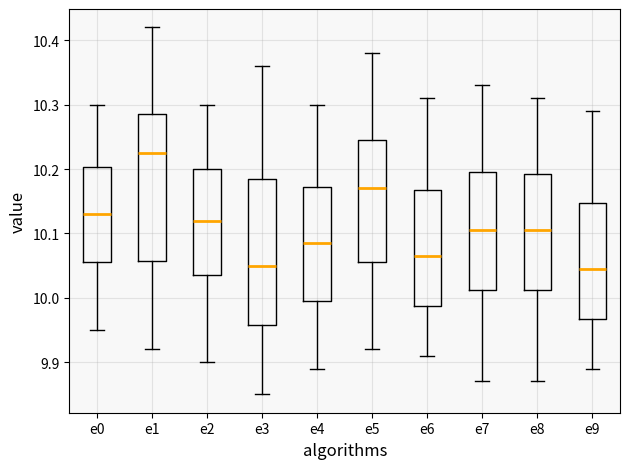

Reading left to right, read every box against the y-axis: the position of its median line, the range the box covers, and the ends of its whiskers. The values are not printed on the chart, so give them approximately, as read against the axis.

e0: median 10.13, box 10.06 to 10.20, whiskers 9.95 to 10.30
e1: median 10.23, box 10.06 to 10.29, whiskers 9.92 to 10.42
e2: median 10.12, box 10.04 to 10.20, whiskers 9.90 to 10.30
e3: median 10.05, box 9.96 to 10.19, whiskers 9.85 to 10.36
e4: median 10.09, box 10.00 to 10.17, whiskers 9.89 to 10.30
e5: median 10.17, box 10.06 to 10.25, whiskers 9.92 to 10.38
e6: median 10.07, box 9.99 to 10.17, whiskers 9.91 to 10.31
e7: median 10.11, box 10.01 to 10.20, whiskers 9.87 to 10.33
e8: median 10.11, box 10.01 to 10.19, whiskers 9.87 to 10.31
e9: median 10.05, box 9.97 to 10.15, whiskers 9.89 to 10.29